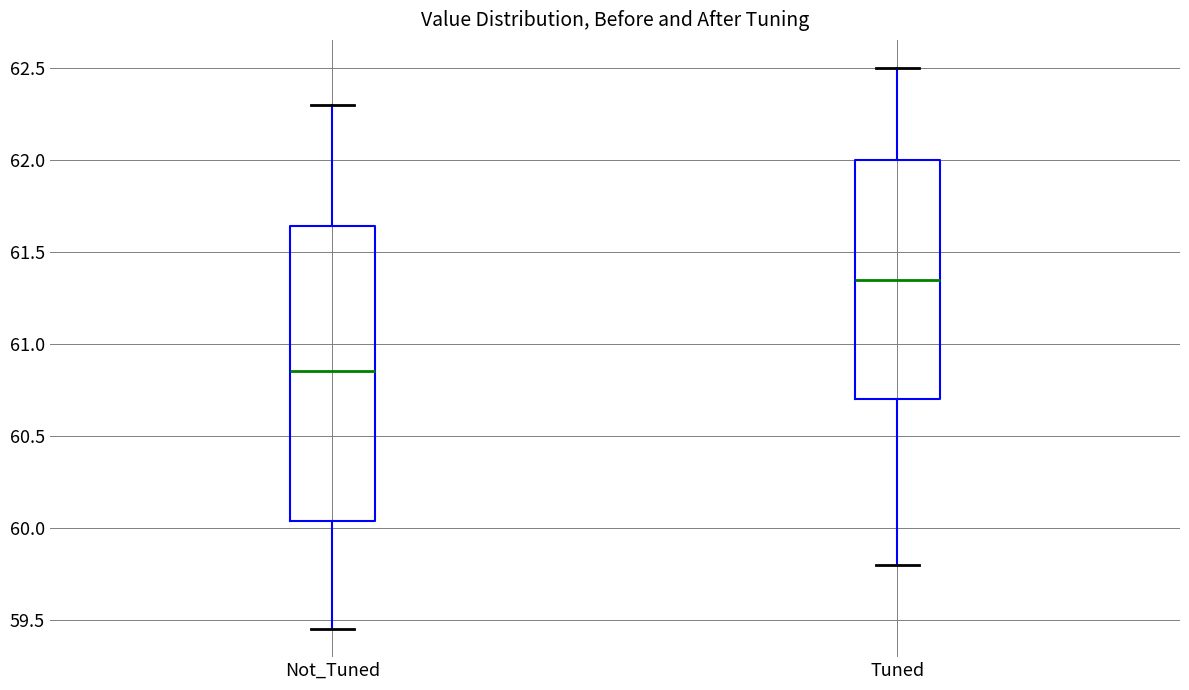

Which box has the lowest median line?

Not_Tuned